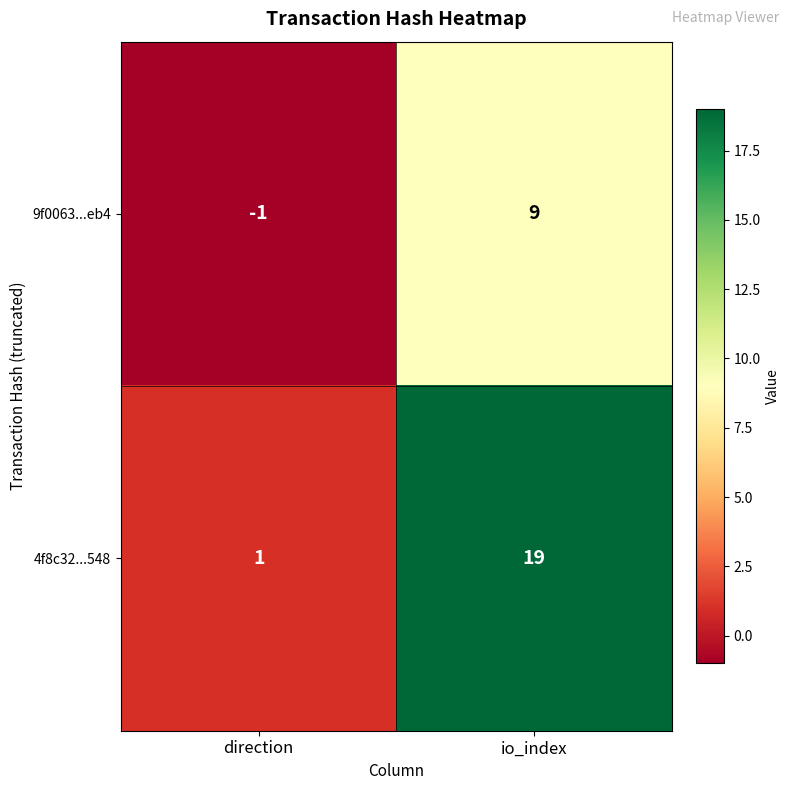

How many distinct data groups are displayed?

2